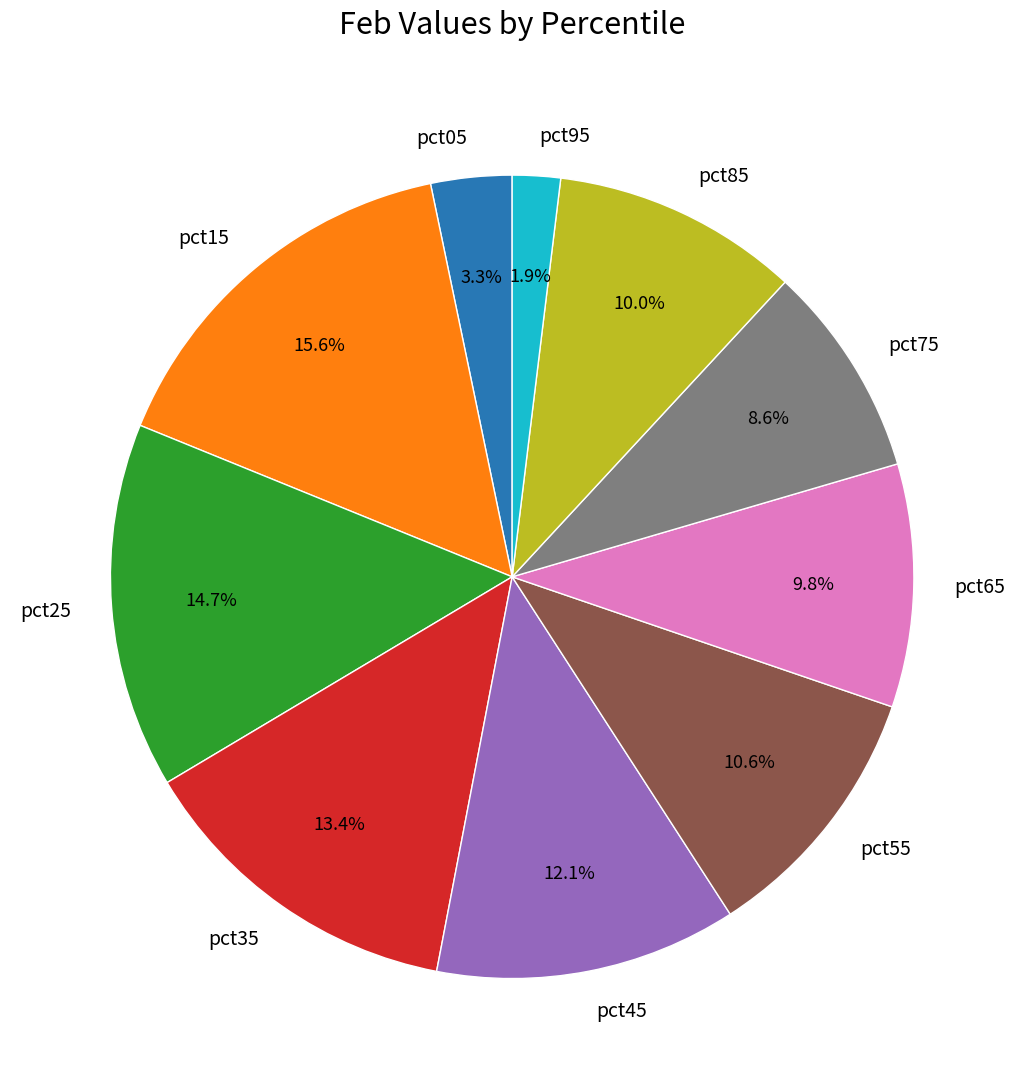

Is it true that pct15 is 16% of the pie?

True